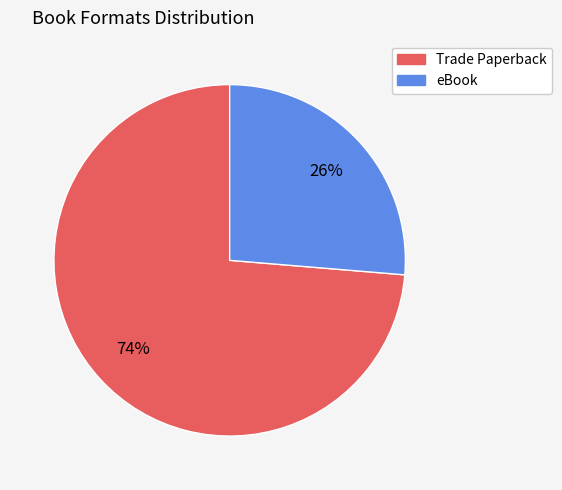

How many segments does this pie chart have?

2